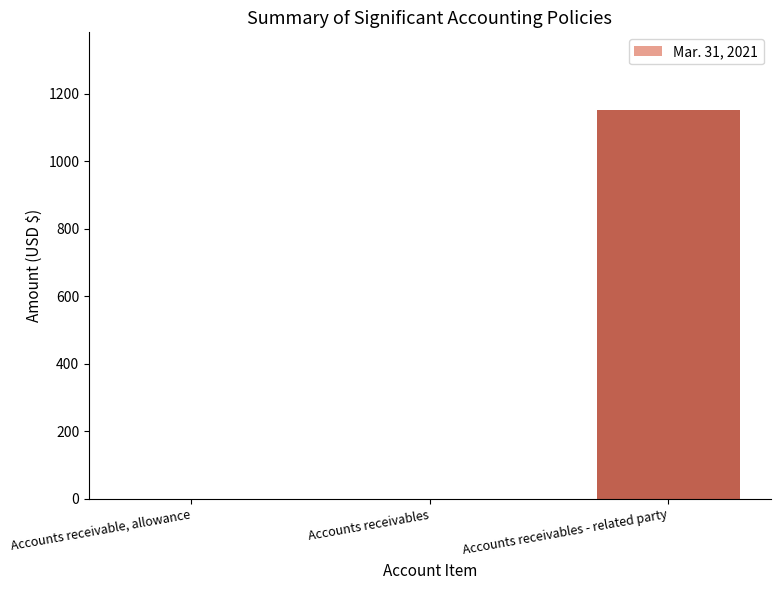

What is the sum of the values at Accounts receivables - related party and Accounts receivables?

1152